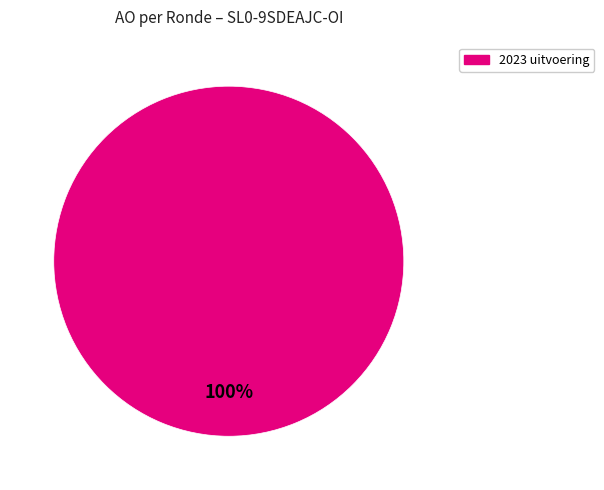

Count the number of slices in the pie.

1